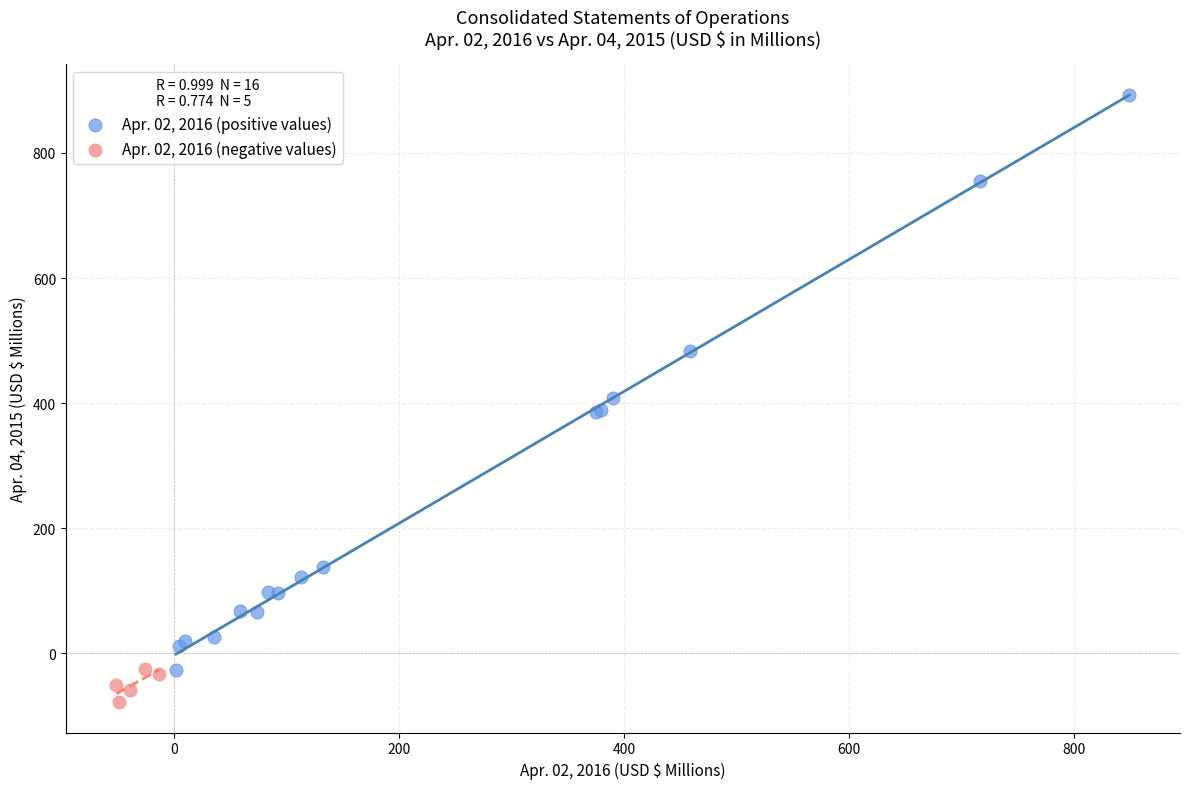

Which series contains the highest Y value?

Apr. 02, 2016 (positive values)